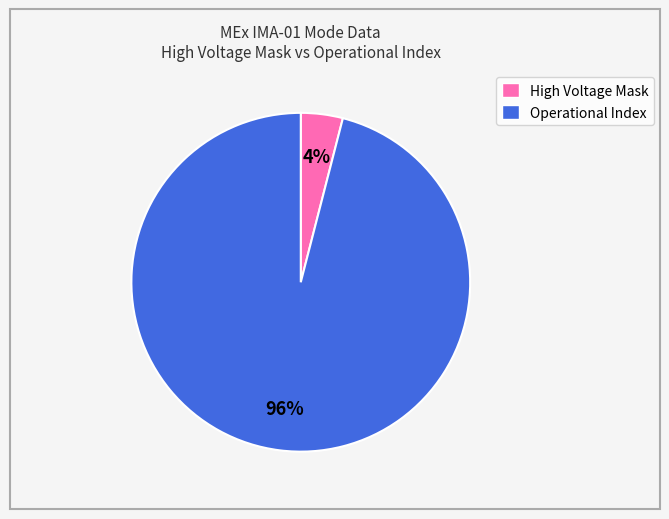

Is there any slice that represents more than half of the pie?

Yes